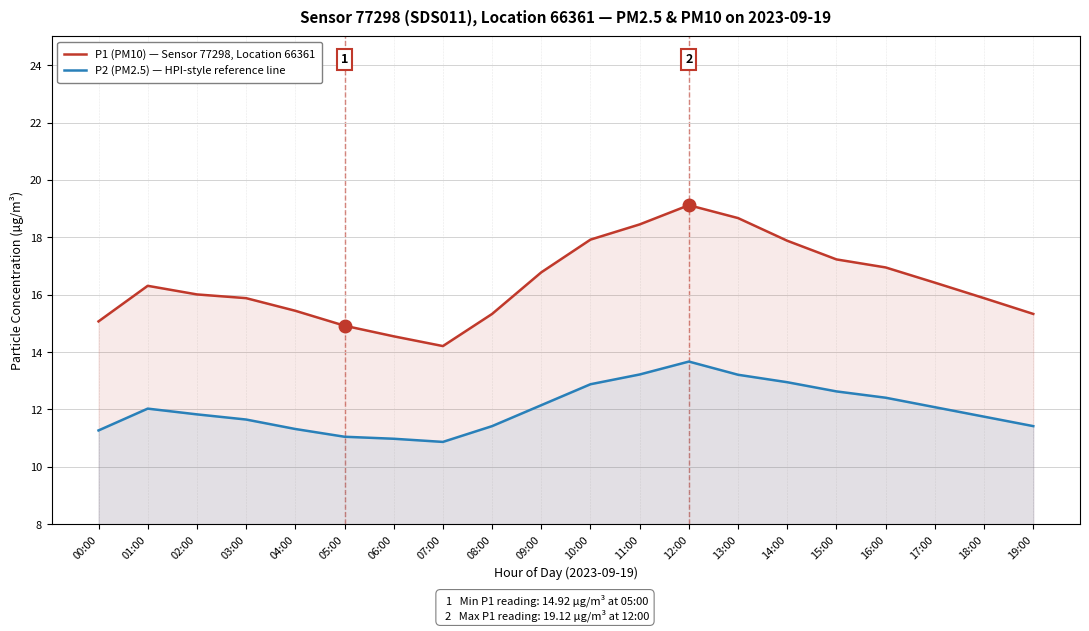

Reading right to left, transcribe all the data shown in this chart.

P1 (PM10) — Sensor 77298, Location 66361: 15.3	15.9	16.4	16.9	17.2	17.9	18.7	19.1	18.4	17.9	16.8	15.3	14.2	14.6	14.9	15.4	15.9	16.0	16.3	15.1
P2 (PM2.5) — HPI-style reference line: 11.4	11.8	12.1	12.4	12.6	12.9	13.2	13.7	13.2	12.9	12.2	11.4	10.9	11.0	11.1	11.3	11.7	11.8	12.0	11.3